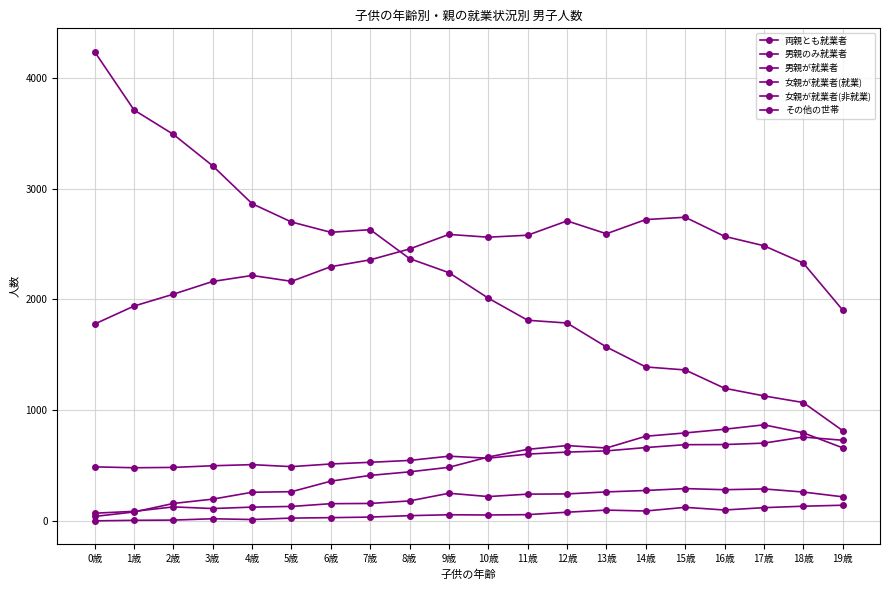

Rank the categories by 両親とも就業者 value from lowest to highest.

0歳, 19歳, 1歳, 2歳, 3歳, 5歳, 4歳, 6歳, 18歳, 7歳, 8歳, 17歳, 10歳, 16歳, 11歳, 9歳, 13歳, 12歳, 14歳, 15歳